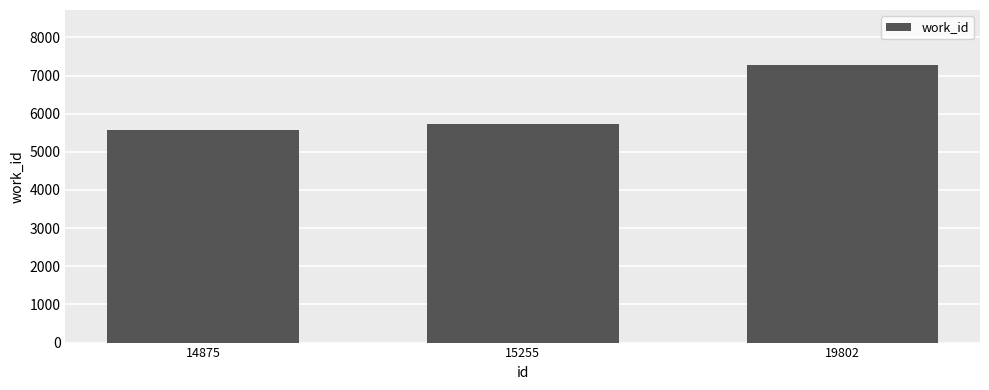

Count the number of categories in the chart.

3